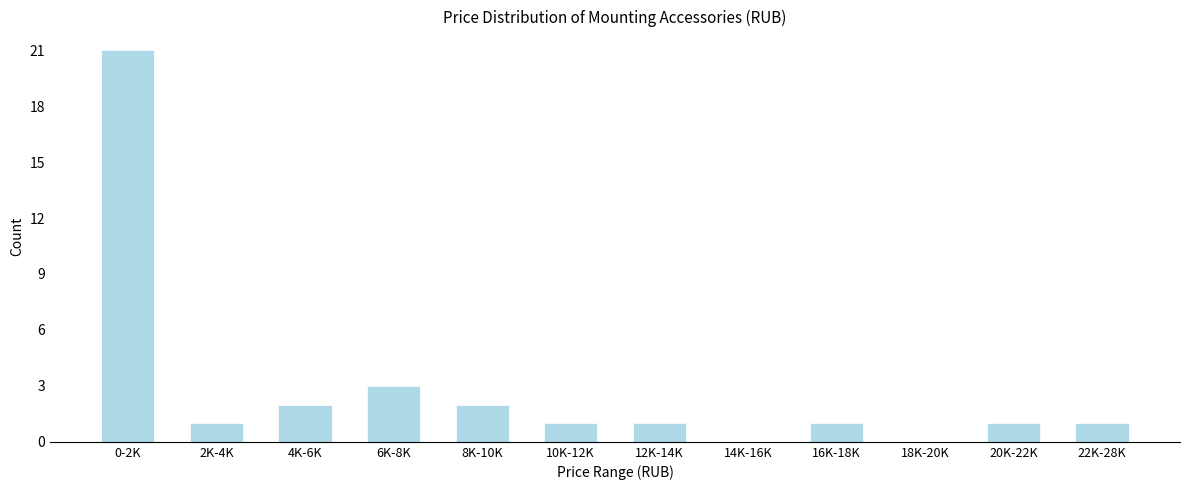

Reading left to right, list all the values displayed in this chart.

0-2K=21	2K-4K=1	4K-6K=2	6K-8K=3	8K-10K=2	10K-12K=1	12K-14K=1	14K-16K=0	16K-18K=1	18K-20K=0	20K-22K=1	22K-28K=1